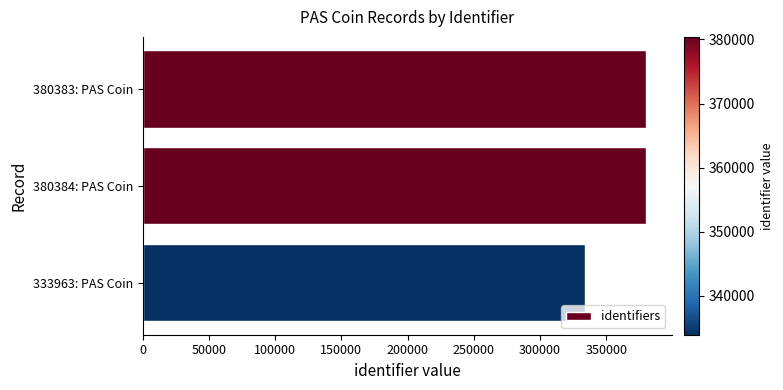

The value at 380384: PAS Coin is 380384. True or false?

True